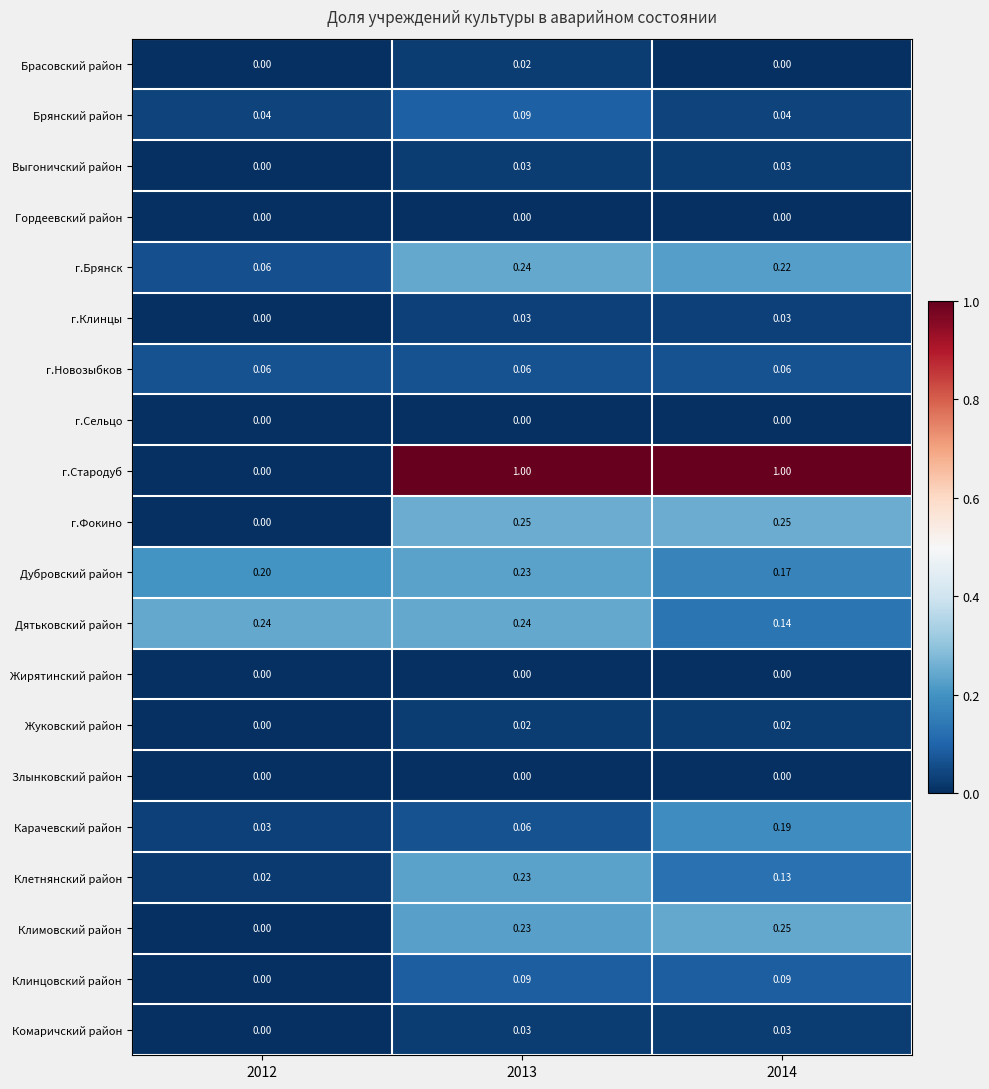

Which series has the largest total across all categories?

г.Стародуб